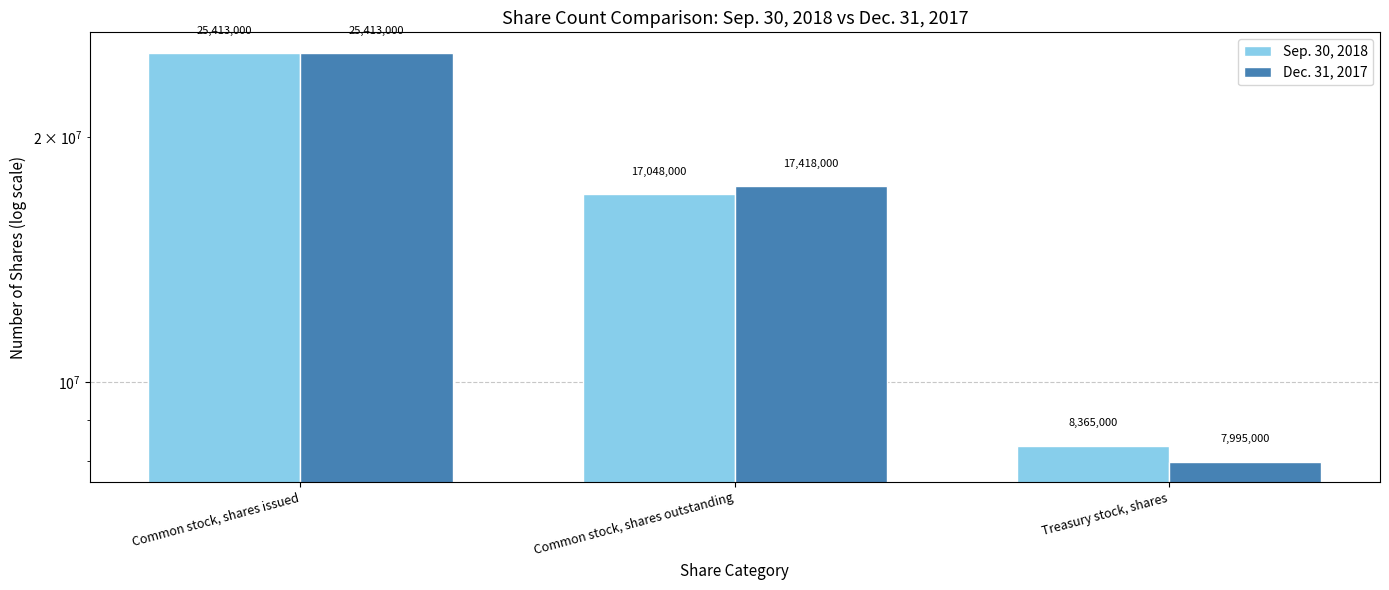

At Common stock, shares issued, list the series in order from largest to smallest.

Sep. 30, 2018, Dec. 31, 2017